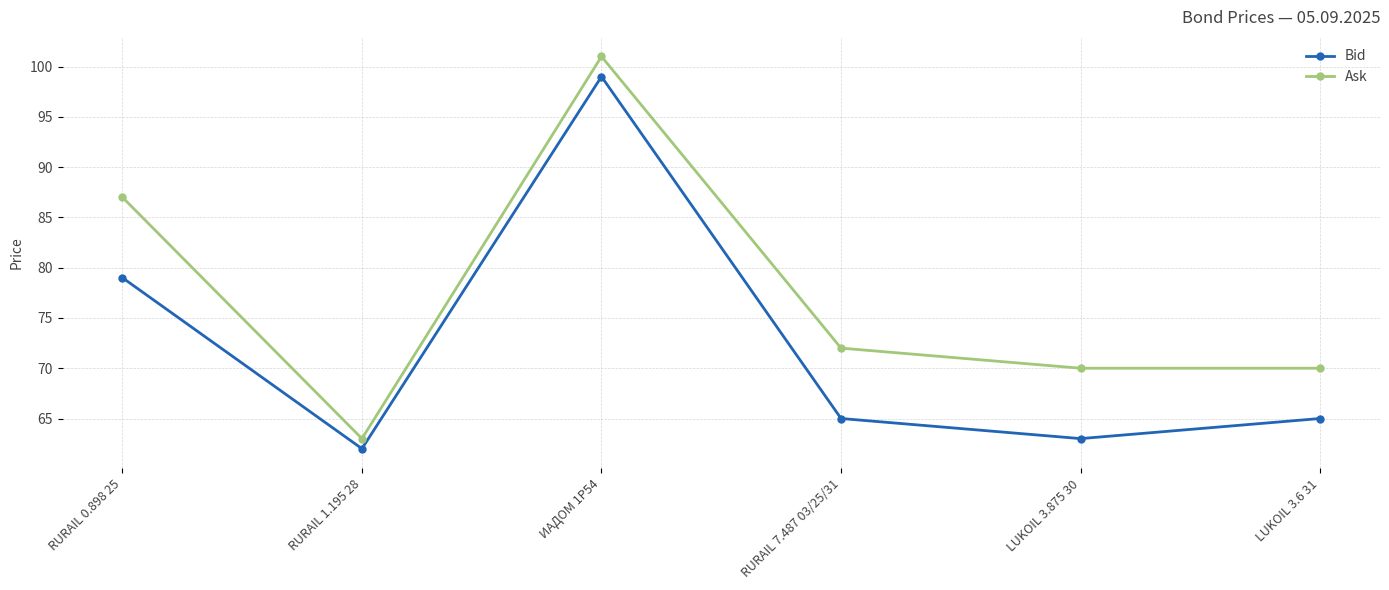

What position from the right is LUKOIL 3.6 31?

1